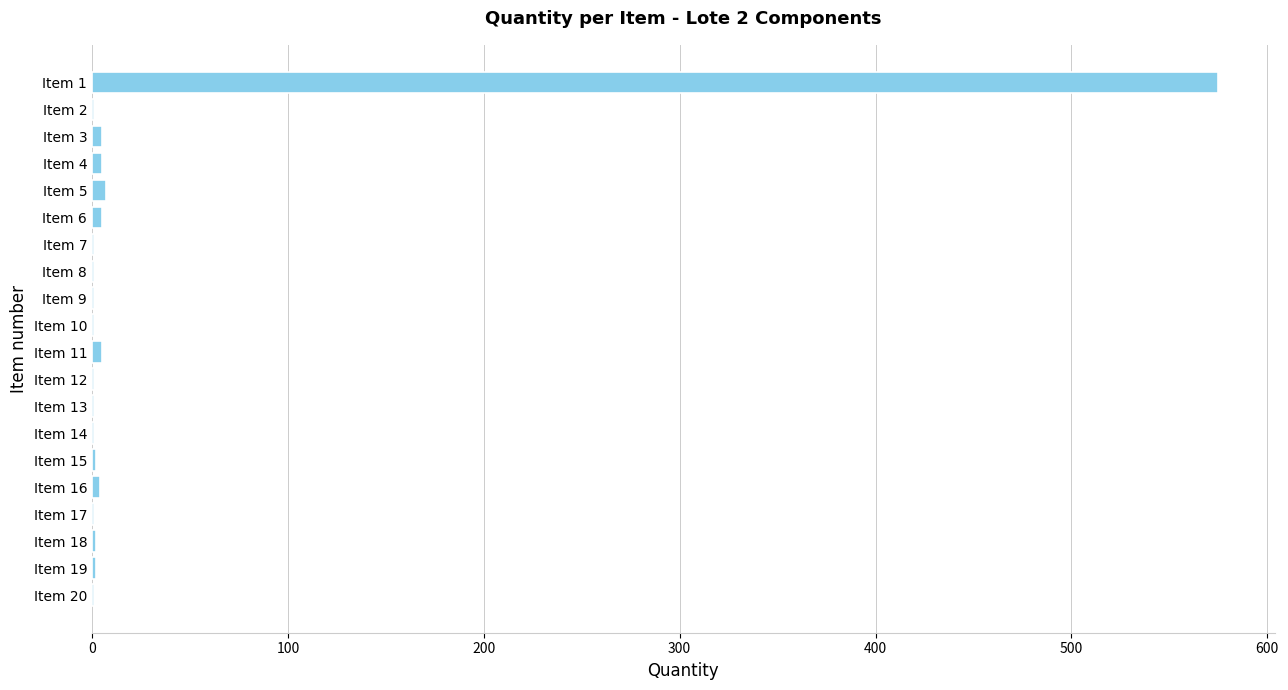

What is the sum of all values?

622